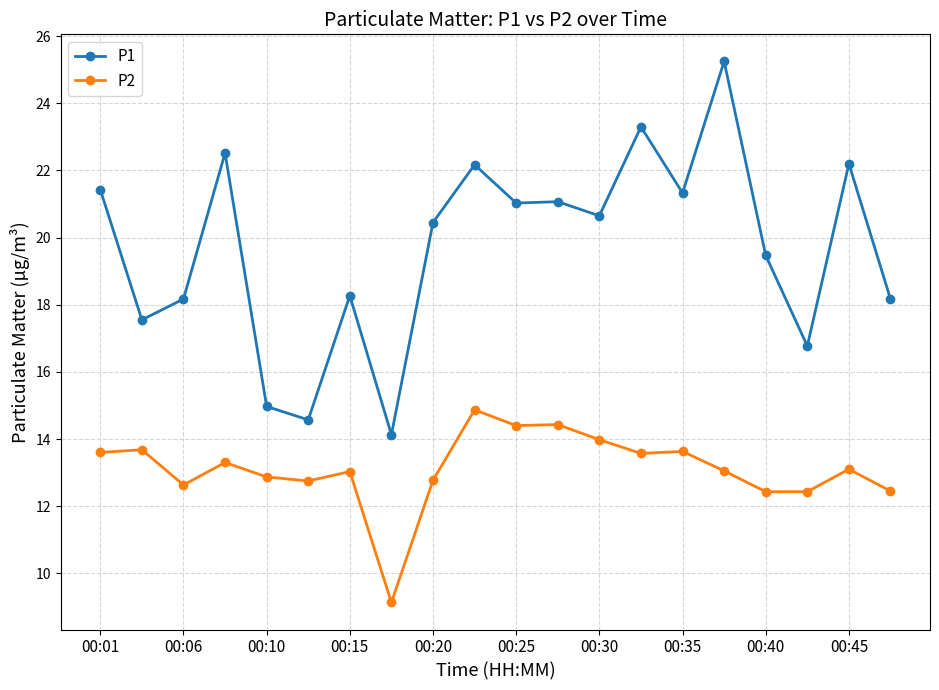

True or false: P1 and P2 cross at least once.

False